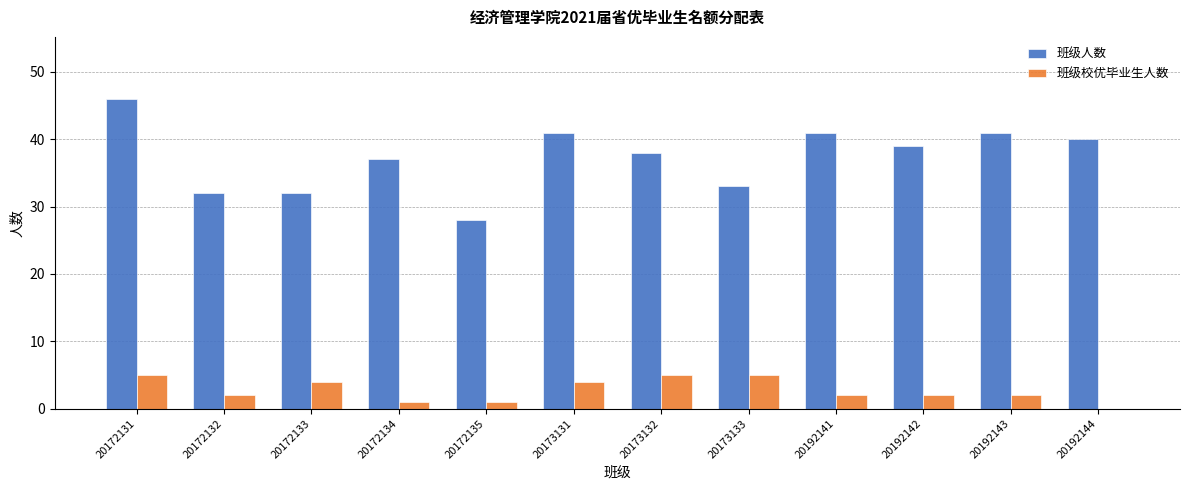

What are all the series names shown in the legend?

班级人数, 班级校优毕业生人数